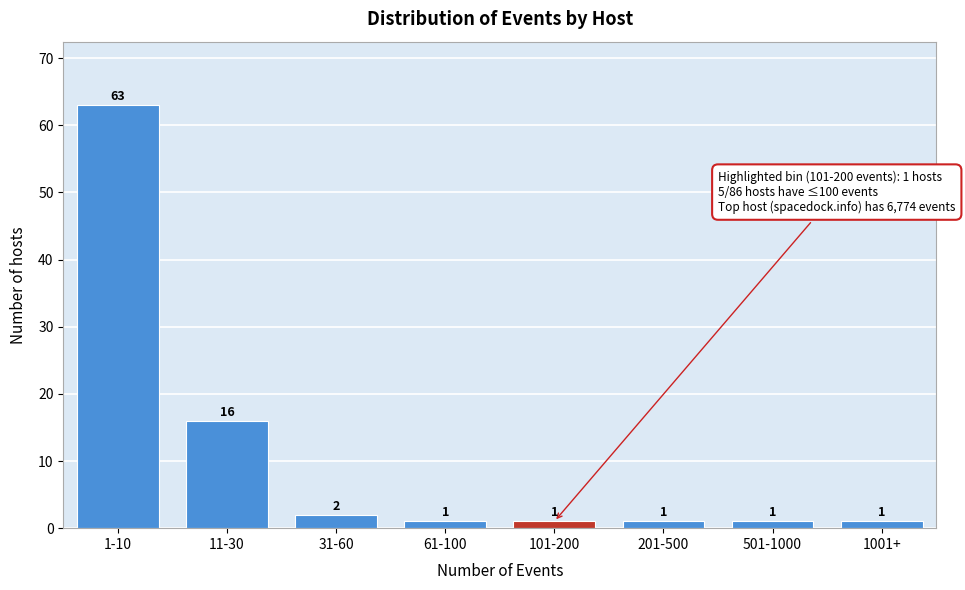

Reading left to right, list all the values displayed in this chart.

1-10=63	11-30=16	31-60=2	61-100=1	101-200=1	201-500=1	501-1000=1	1001+=1